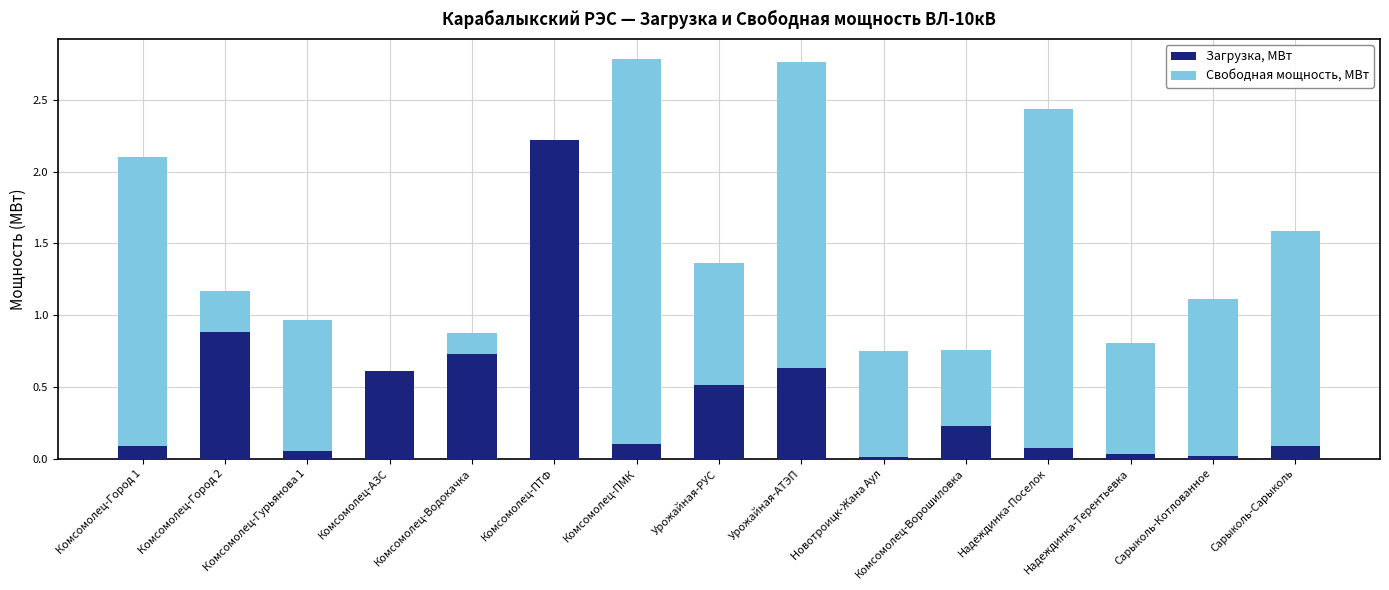

The value of Загрузка, МВт at Сарыколь-Котлованное is 0.0. True or false?

True